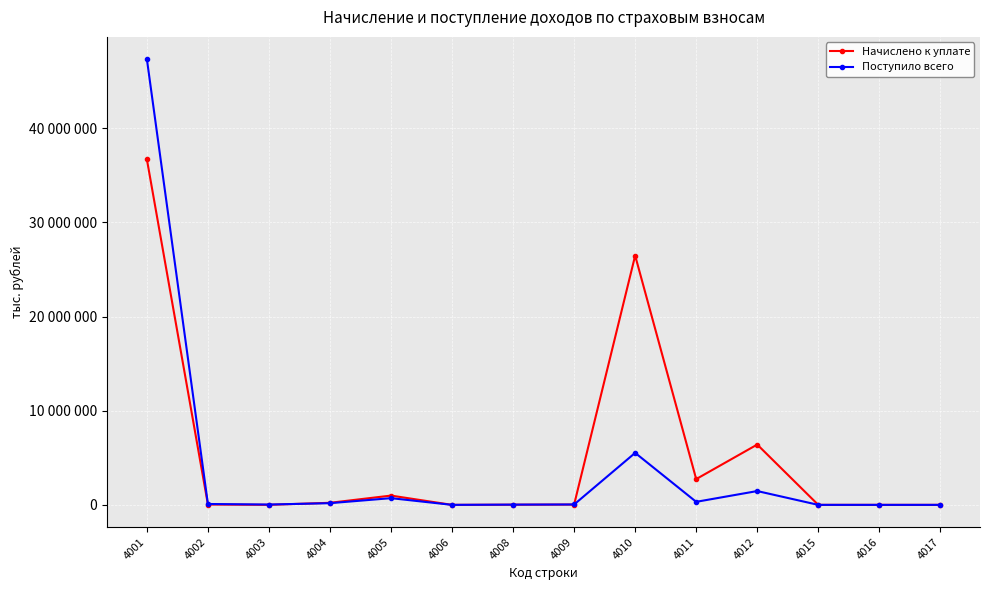

Is this an area chart (filled region under the line)?

No